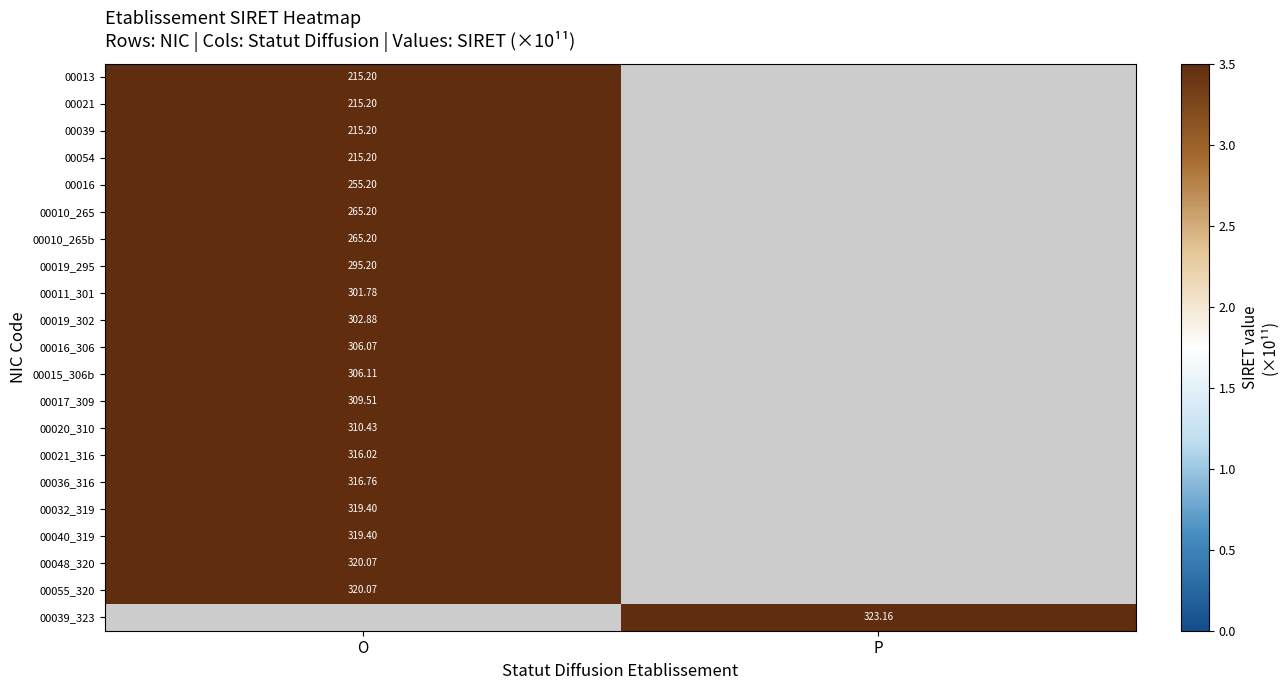

At which label is 00054 closest to 215?

O